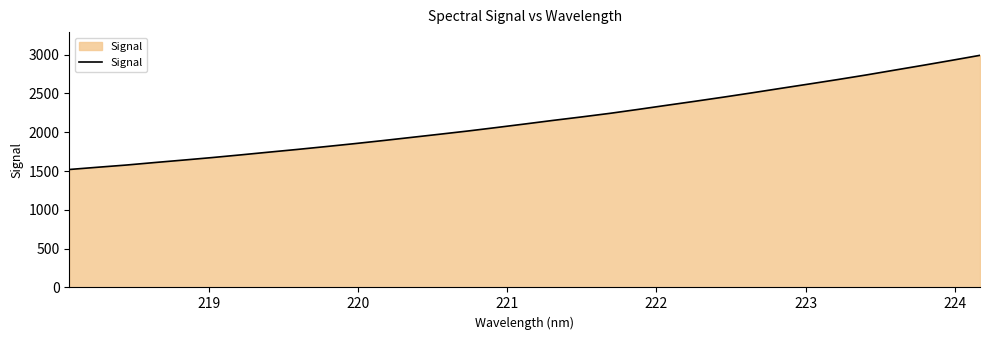

What is the average value?

2158.6